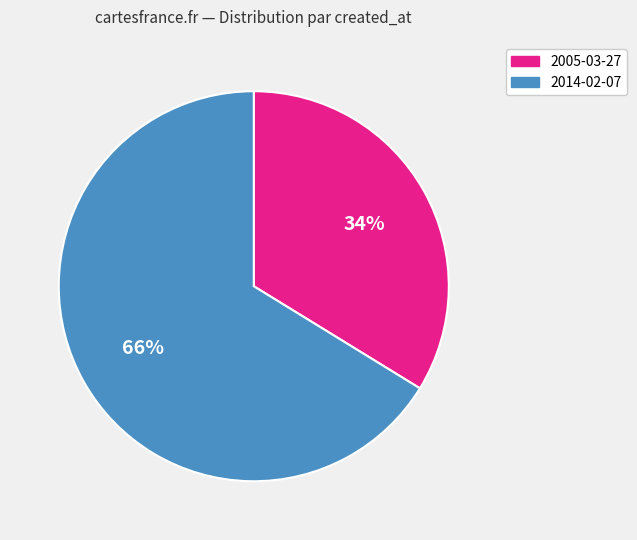

Does any single category account for the majority?

Yes